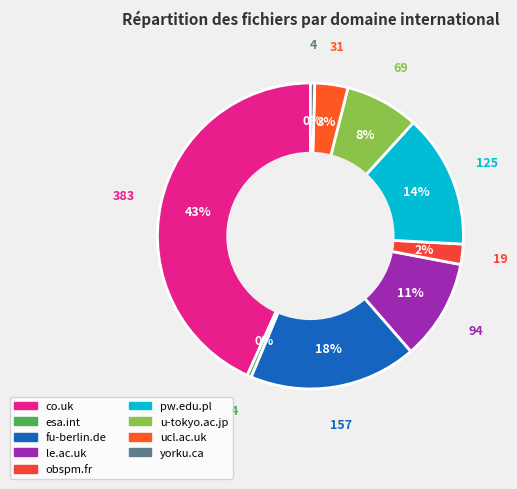

Does any single category account for the majority?

No